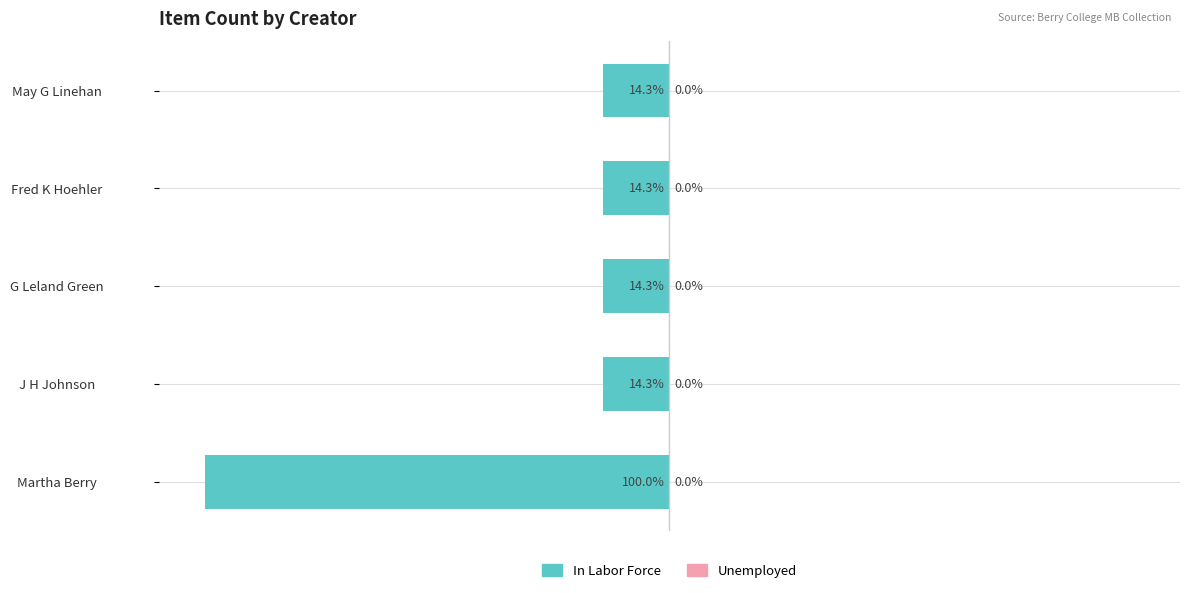

Does the chart contain any negative values?

Yes